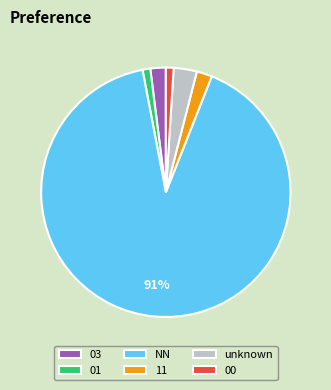

To the nearest percent, what percentage of the pie is 11?

2%